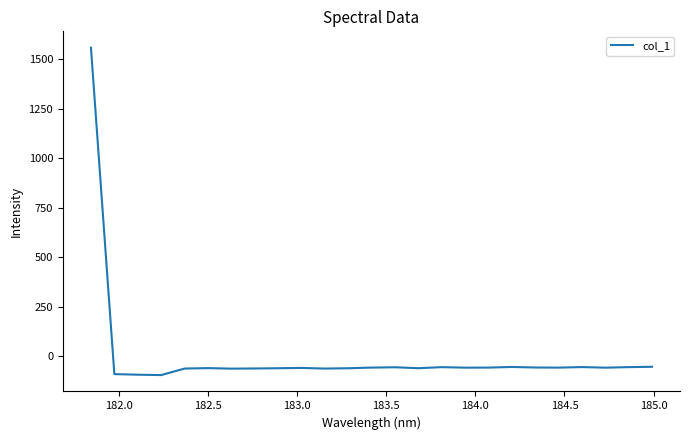

What is the difference between the second highest and minimum values?

41.9